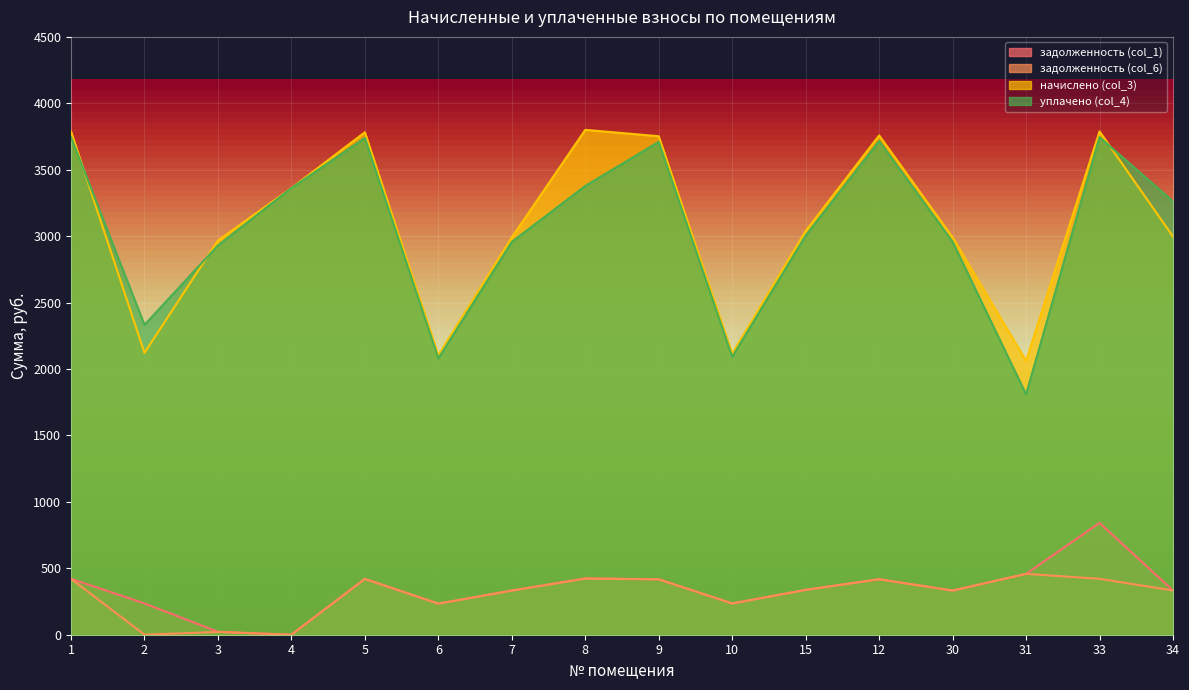

What is the total value across all series at 2?

4690.2